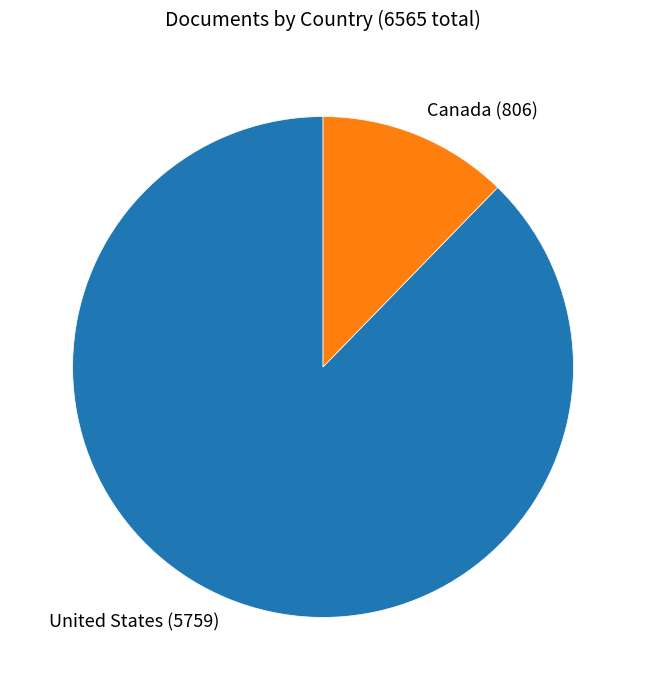

Which category has the biggest portion of the pie?

United States